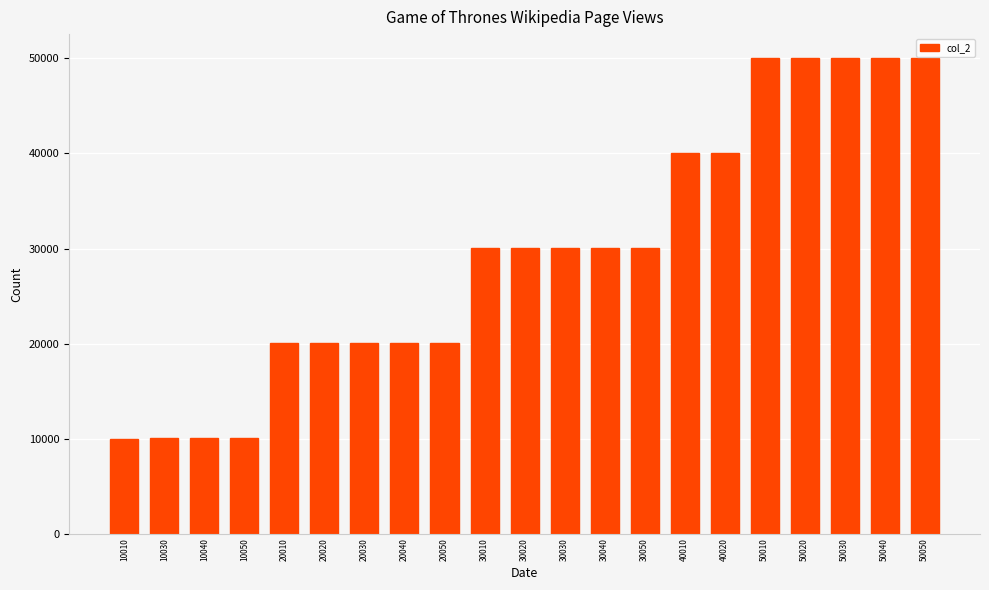

What is the sum of all values?

620610